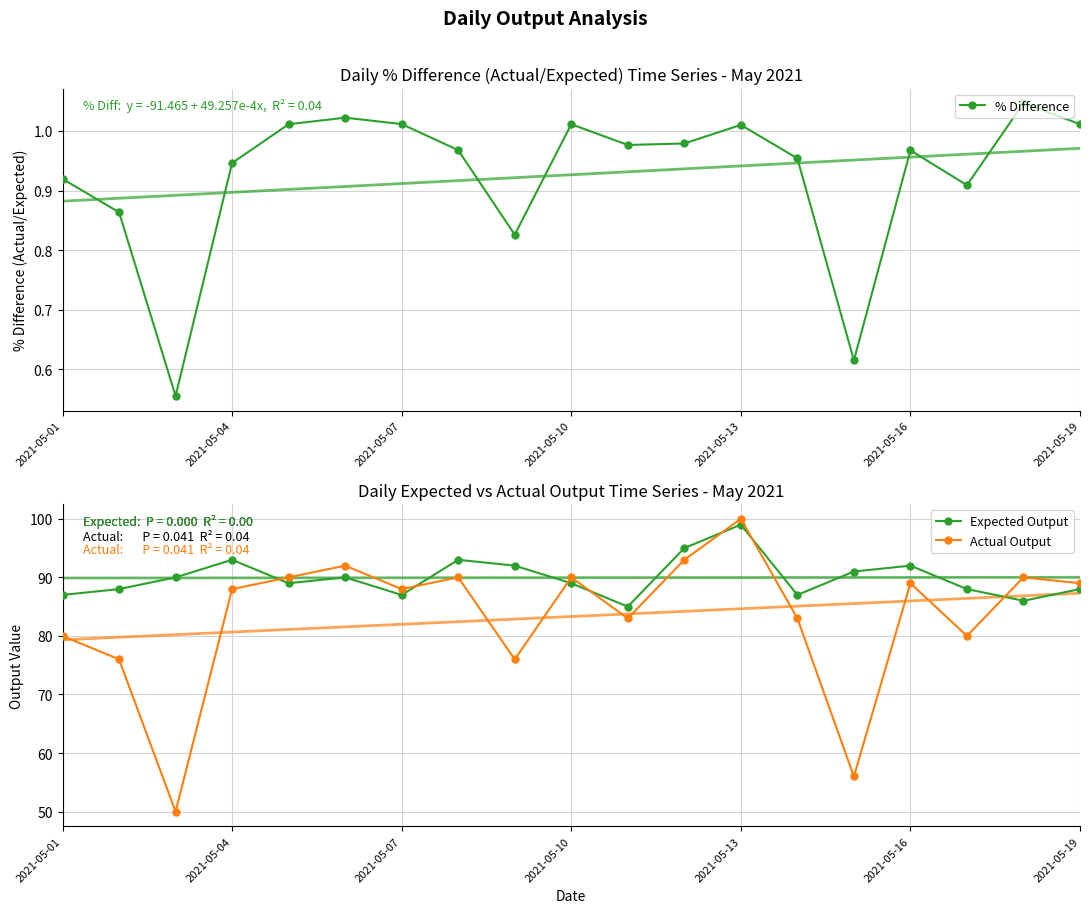

Reading left to right, transcribe all the data shown in this chart.

% Difference: 0.9	0.9	0.6	0.9	1.0	1.0	1.0	1.0	0.8	1.0	1.0	1.0	1.0	1.0	0.6	1.0	0.9	1.0	1.0
Expected Output: 87.0	88.0	90.0	93.0	89.0	90.0	87.0	93.0	92.0	89.0	85.0	95.0	99.0	87.0	91.0	92.0	88.0	86.0	88.0
Actual Output: 80.0	76.0	50.0	88.0	90.0	92.0	88.0	90.0	76.0	90.0	83.0	93.0	100.0	83.0	56.0	89.0	80.0	90.0	89.0